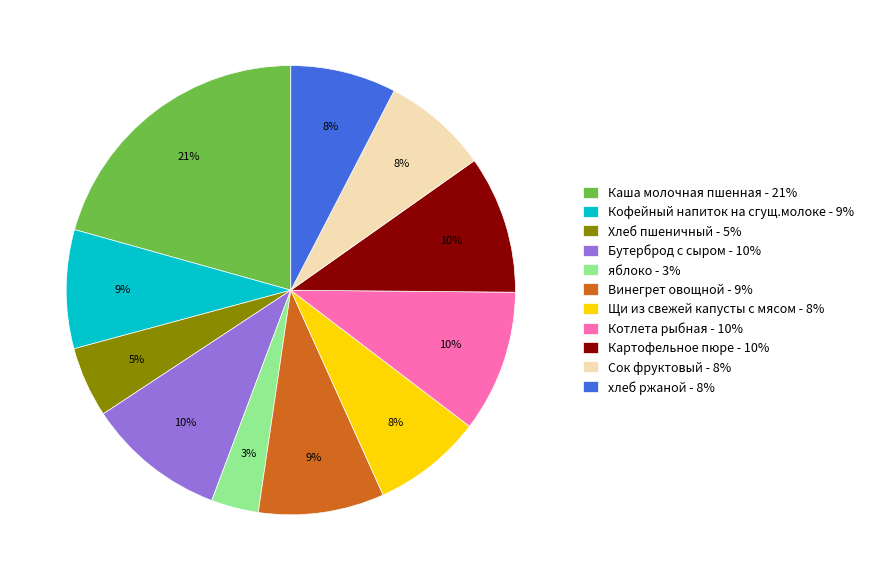

Combined, do Кофейный напиток на сгущ.молоке and хлеб ржаной account for over 50%?

No